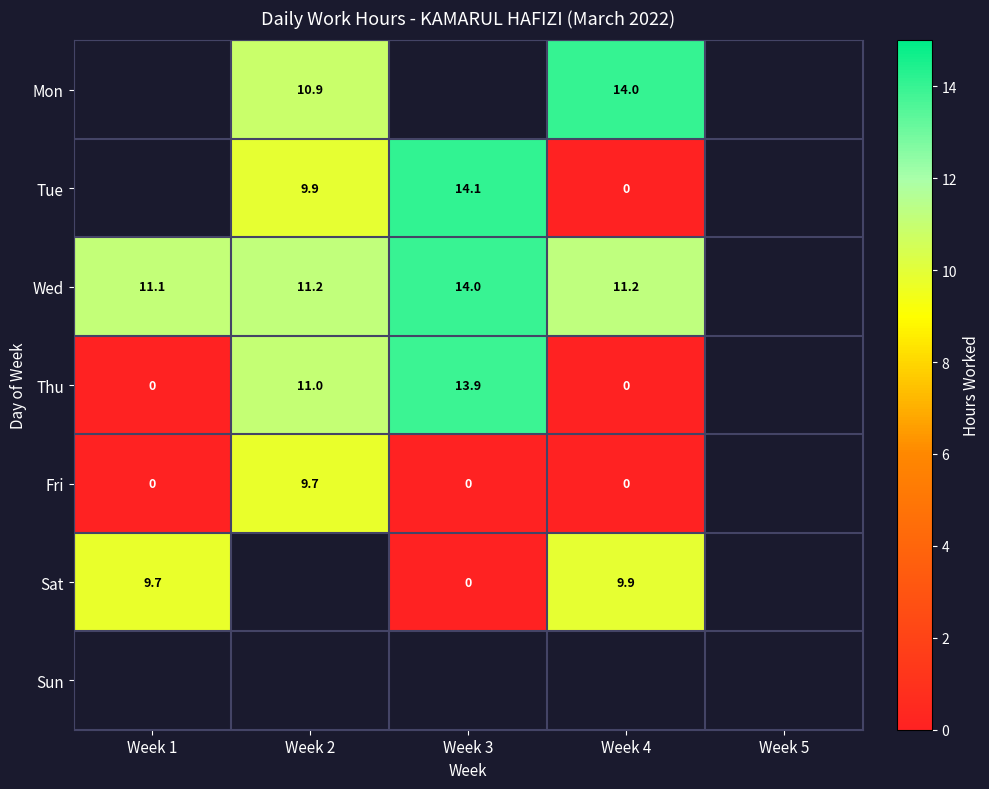

What is the greatest value displayed?

14.1